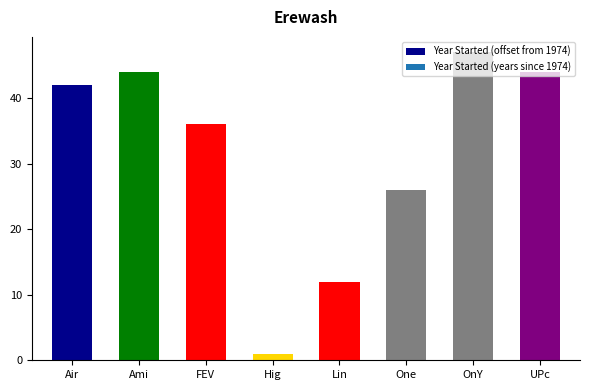

How many bars are there in total?

8